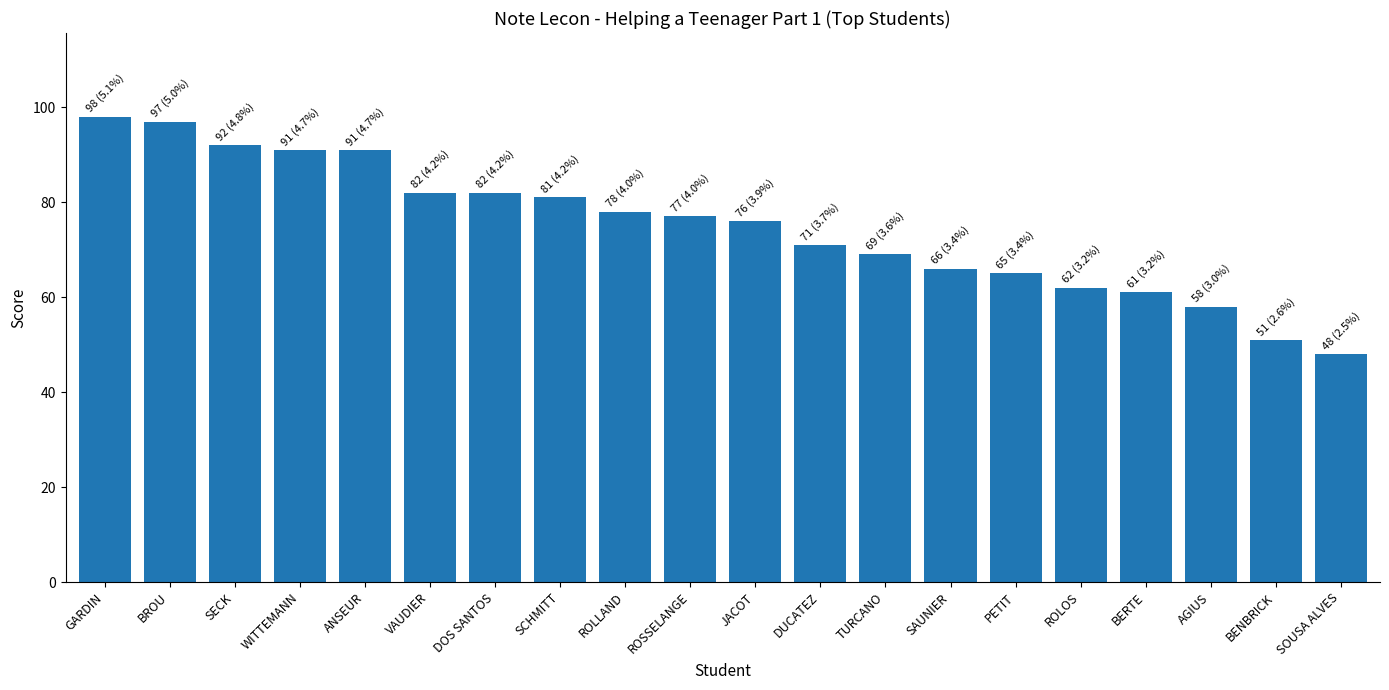

What is the change in value from TURCANO to BERTE?

-8